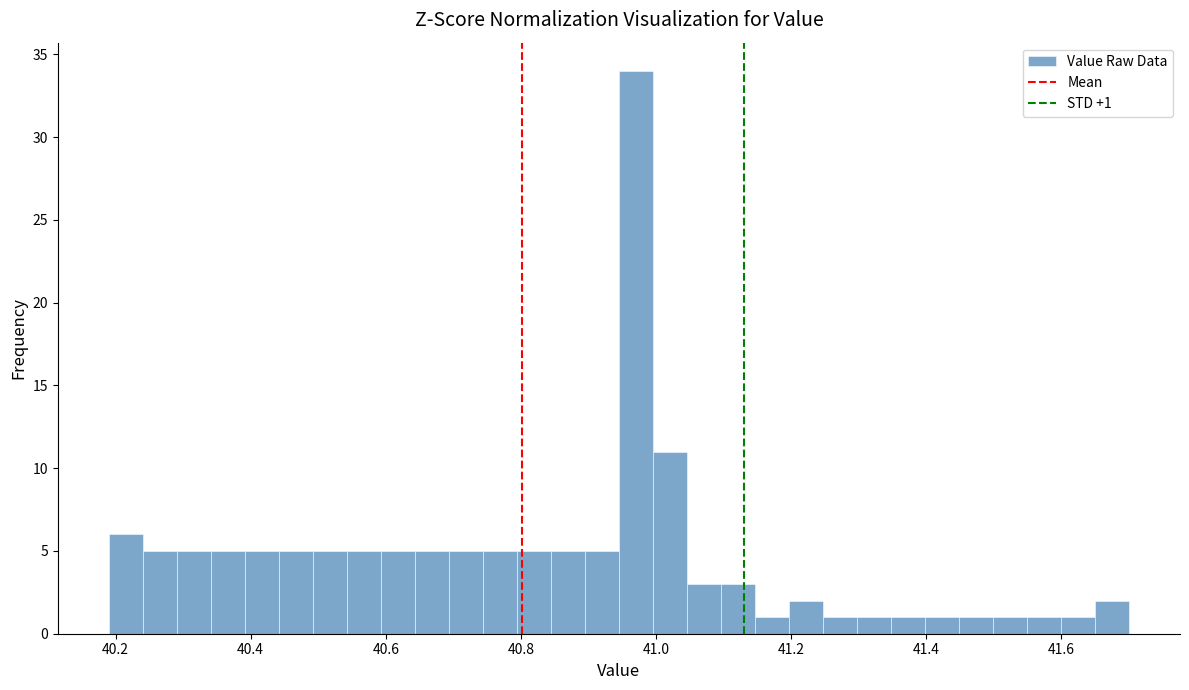

Around what value on the x-axis is the tallest bar? Give the approximate position of its centre, as read against the axis.

40.98